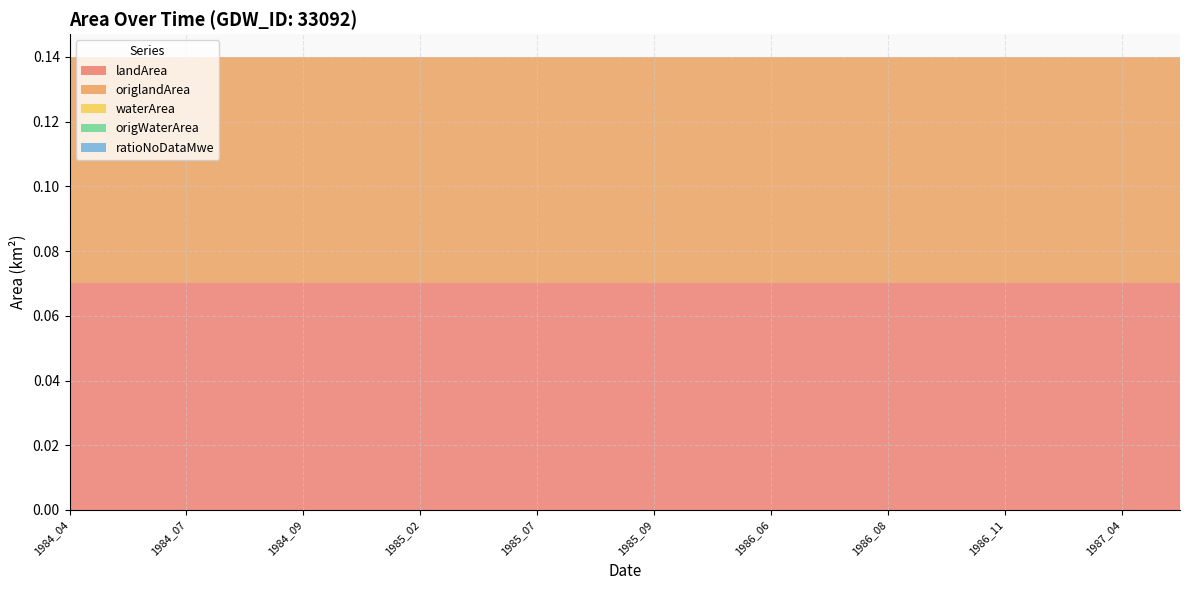

Reading left to right, what are all the values shown in this chart?

landArea: 0.1	0.1	0.1	0.1	0.1	0.1	0.1	0.1	0.1	0.1	0.1	0.1	0.1	0.1	0.1	0.1	0.1	0.1	0.1	0.1
origlandArea: 0.1	0.1	0.1	0.1	0.1	0.1	0.1	0.1	0.1	0.1	0.1	0.1	0.1	0.1	0.1	0.1	0.1	0.1	0.1	0.1
waterArea: 0.0	0.0	0.0	0.0	0.0	0.0	0.0	0.0	0.0	0.0	0.0	0.0	0.0	0.0	0.0	0.0	0.0	0.0	0.0	0.0
origWaterArea: 0.0	0.0	0.0	0.0	0.0	0.0	0.0	0.0	0.0	0.0	0.0	0.0	0.0	0.0	0.0	0.0	0.0	0.0	0.0	0.0
ratioNoDataMwe: 0.0	0.0	0.0	0.0	0.0	0.0	0.0	0.0	0.0	0.0	0.0	0.0	0.0	0.0	0.0	0.0	0.0	0.0	0.0	0.0